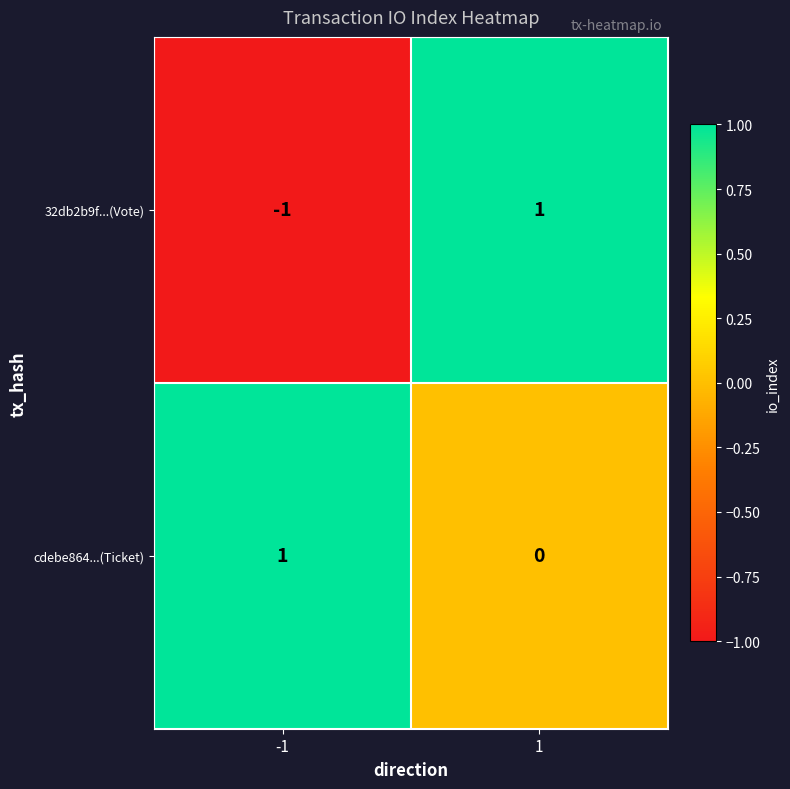

True or false: cdebe864...(Ticket) has a value of 1 at -1.

True